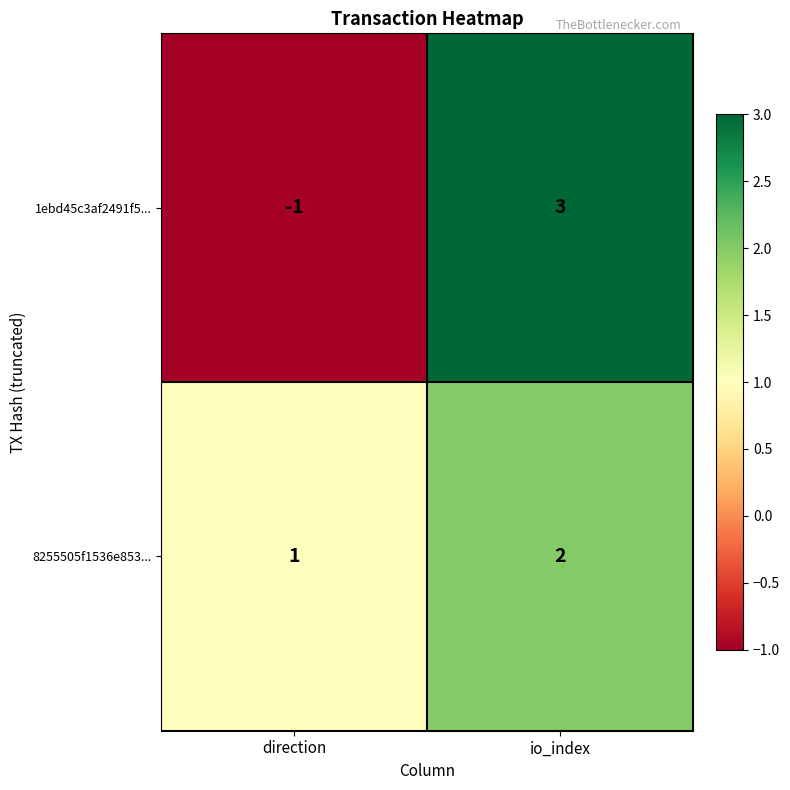

What is the difference between the maximum and minimum values in the 1ebd45c3af2491f5... series?

4